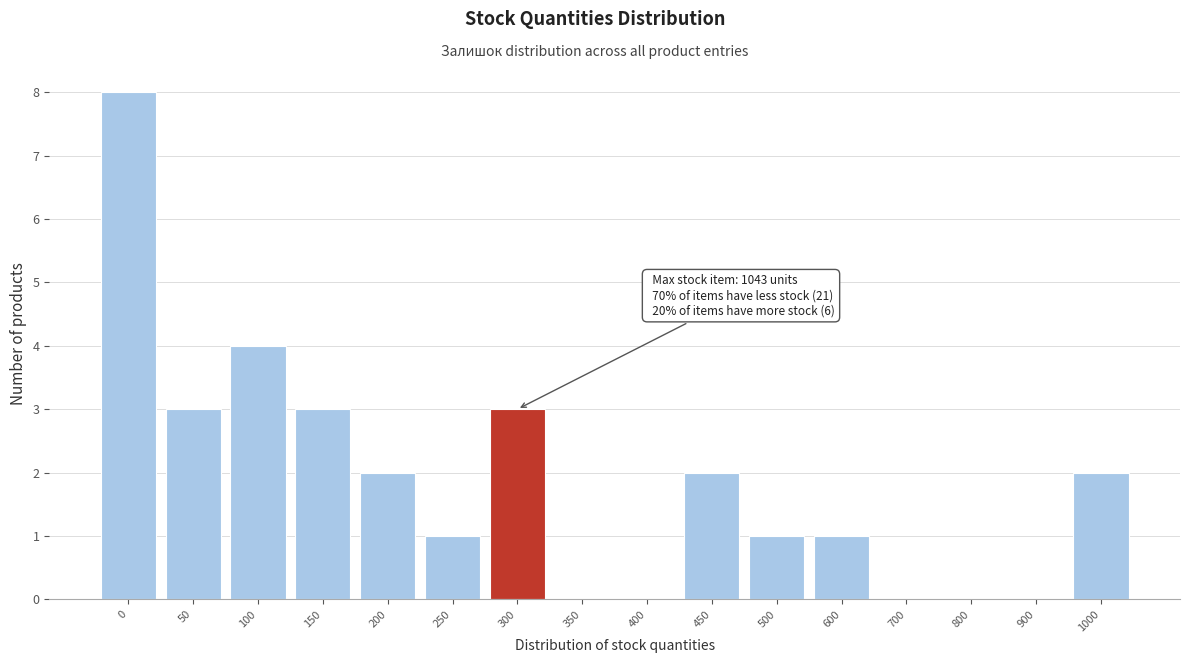

Reading left to right, transcribe all the data shown in this chart.

0=8	50=3	100=4	150=3	200=2	250=1	300=3	350=0	400=0	450=2	500=1	600=1	700=0	800=0	900=0	1000=2